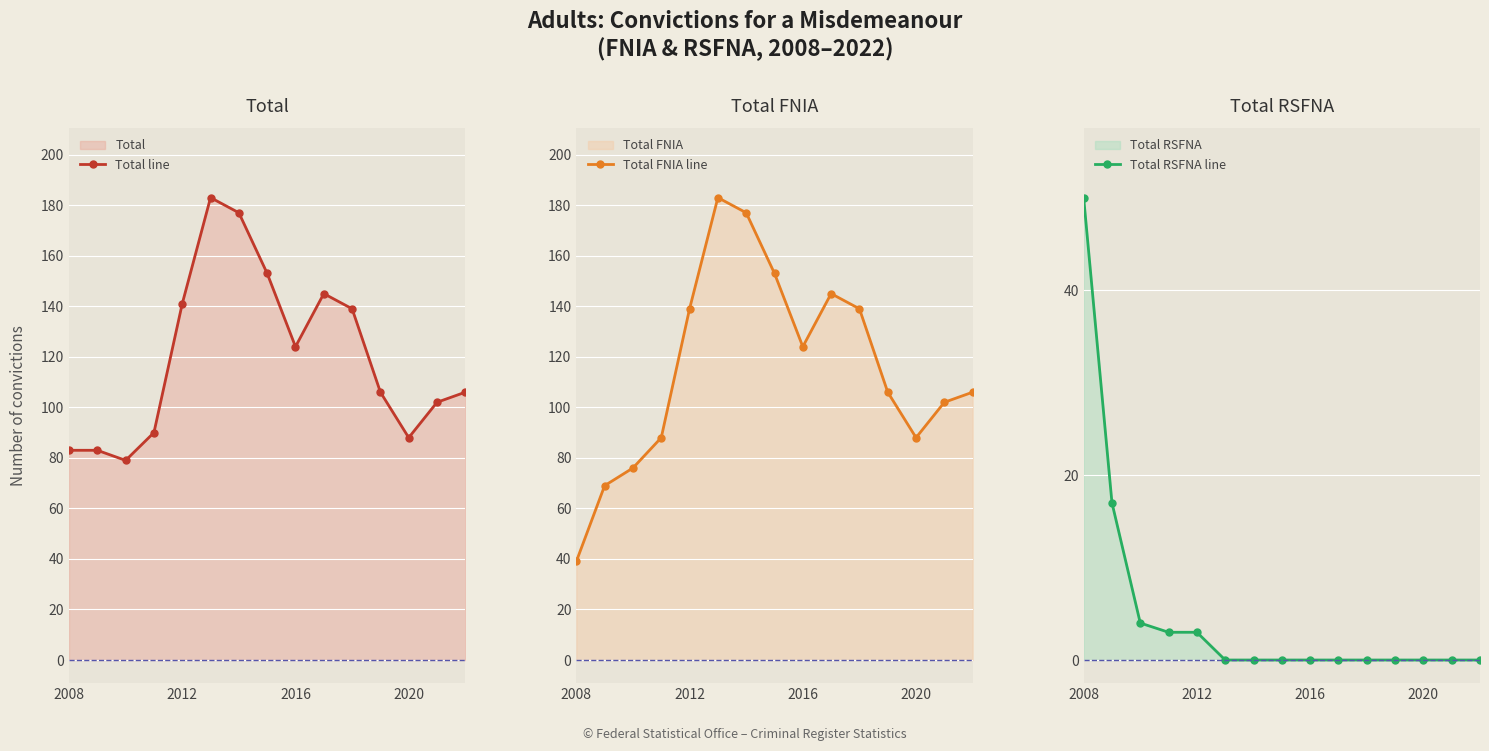

What is the lowest value of the Total line series?

79